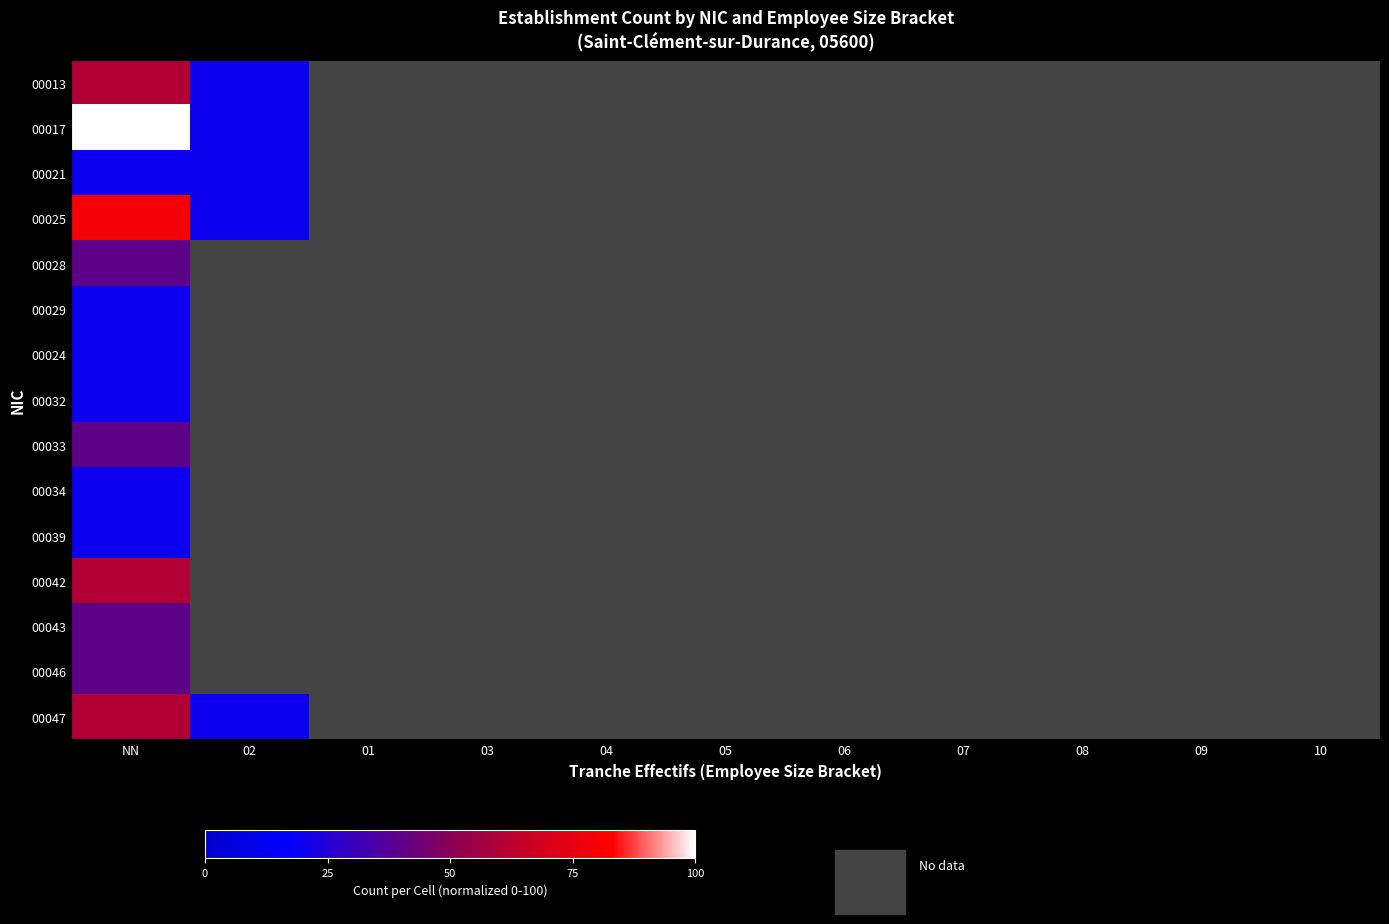

Reading left to right, list all the values displayed in this chart.

00013: NN=60	02=20	01=0	03=0	04=0	05=0	06=0	07=0	08=0	09=0	10=0
00017: NN=100	02=20	01=0	03=0	04=0	05=0	06=0	07=0	08=0	09=0	10=0
00021: NN=20	02=20	01=0	03=0	04=0	05=0	06=0	07=0	08=0	09=0	10=0
00025: NN=80	02=20	01=0	03=0	04=0	05=0	06=0	07=0	08=0	09=0	10=0
00028: NN=40	02=0	01=0	03=0	04=0	05=0	06=0	07=0	08=0	09=0	10=0
00029: NN=20	02=0	01=0	03=0	04=0	05=0	06=0	07=0	08=0	09=0	10=0
00024: NN=20	02=0	01=0	03=0	04=0	05=0	06=0	07=0	08=0	09=0	10=0
00032: NN=20	02=0	01=0	03=0	04=0	05=0	06=0	07=0	08=0	09=0	10=0
00033: NN=40	02=0	01=0	03=0	04=0	05=0	06=0	07=0	08=0	09=0	10=0
00034: NN=20	02=0	01=0	03=0	04=0	05=0	06=0	07=0	08=0	09=0	10=0
00039: NN=20	02=0	01=0	03=0	04=0	05=0	06=0	07=0	08=0	09=0	10=0
00042: NN=60	02=0	01=0	03=0	04=0	05=0	06=0	07=0	08=0	09=0	10=0
00043: NN=40	02=0	01=0	03=0	04=0	05=0	06=0	07=0	08=0	09=0	10=0
00046: NN=40	02=0	01=0	03=0	04=0	05=0	06=0	07=0	08=0	09=0	10=0
00047: NN=60	02=20	01=0	03=0	04=0	05=0	06=0	07=0	08=0	09=0	10=0